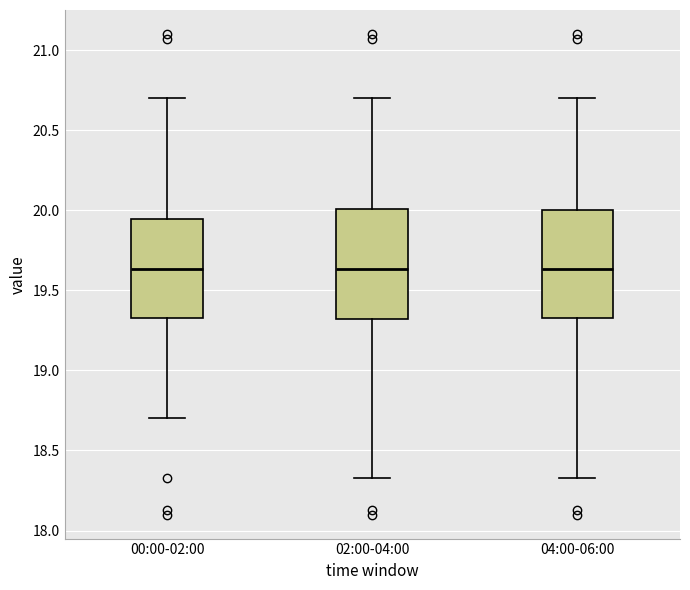

Where does the lower whisker of the box for 04:00-06:00 end on the y-axis? The values are not printed on the chart, so give them approximately, as read against the axis.

18.35